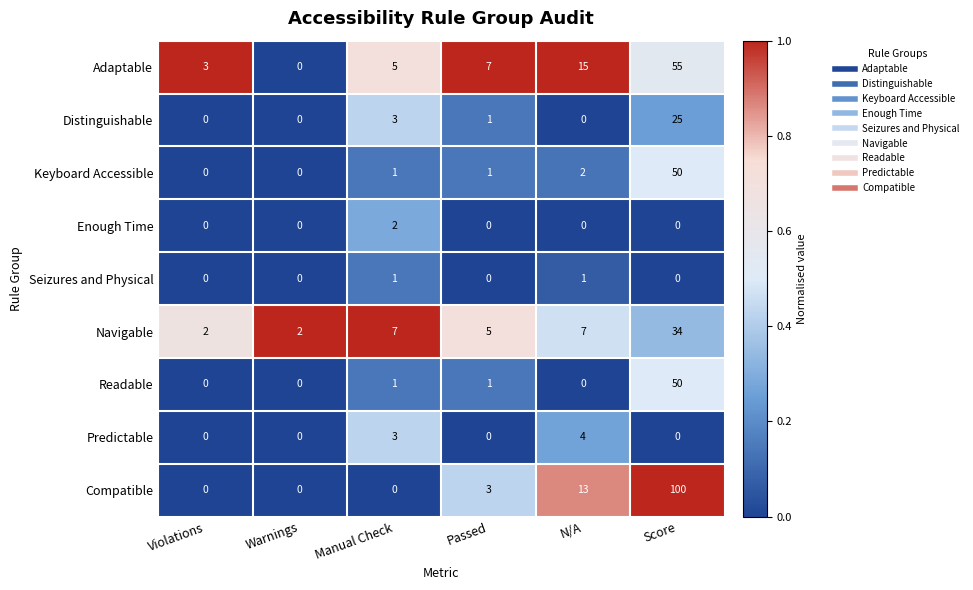

What is the total value across all series at Score?

314